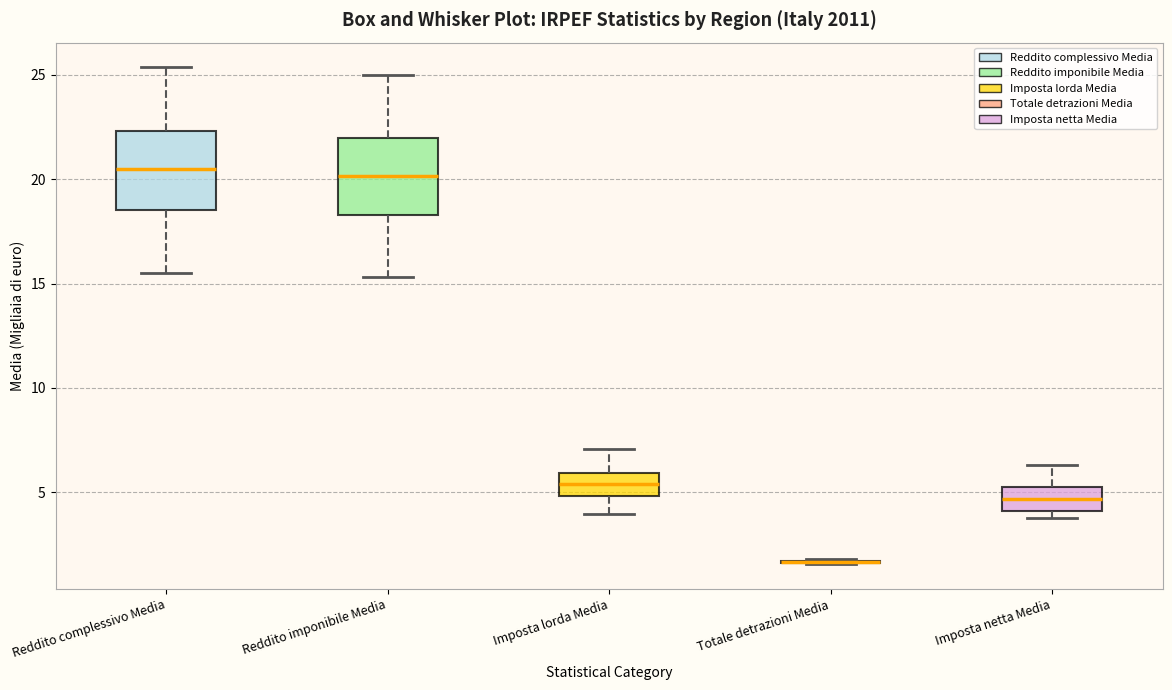

Reading left to right, read every box against the y-axis: the position of its median line, the range the box covers, and the ends of its whiskers. The values are not printed on the chart, so give them approximately, as read against the axis.

Reddito complessivo Media: median 20.5, box 18.5 to 22.5, whiskers 15.5 to 25.5
Reddito imponibile Media: median 20.0, box 18.5 to 22.0, whiskers 15.5 to 25.0
Imposta lorda Media: median 5.5, box 5.0 to 6.0, whiskers 4.0 to 7.0
Totale detrazioni Media: box collapsed to a line at 1.5, whiskers 1.5 to 2.0
Imposta netta Media: median 4.5, box 4.0 to 5.5, whiskers 4.0 (just below the box's lower edge) to 6.5